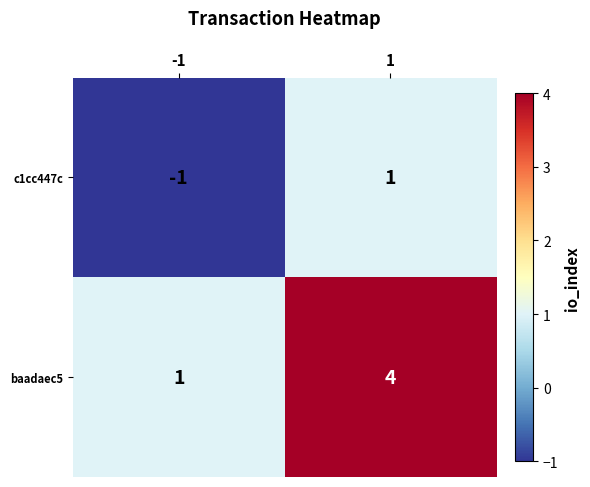

True or false: baadaec5 has a value of 4 at 1.

True